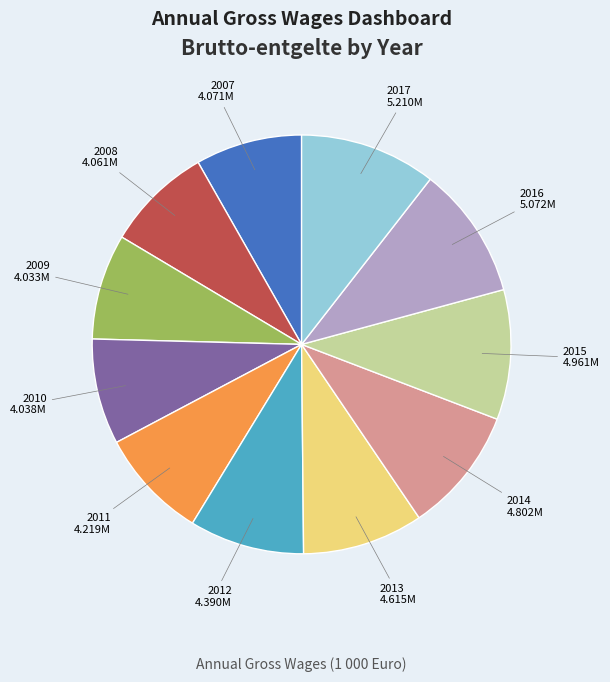

Is the sum of 2007 and 2014 greater than half?

No